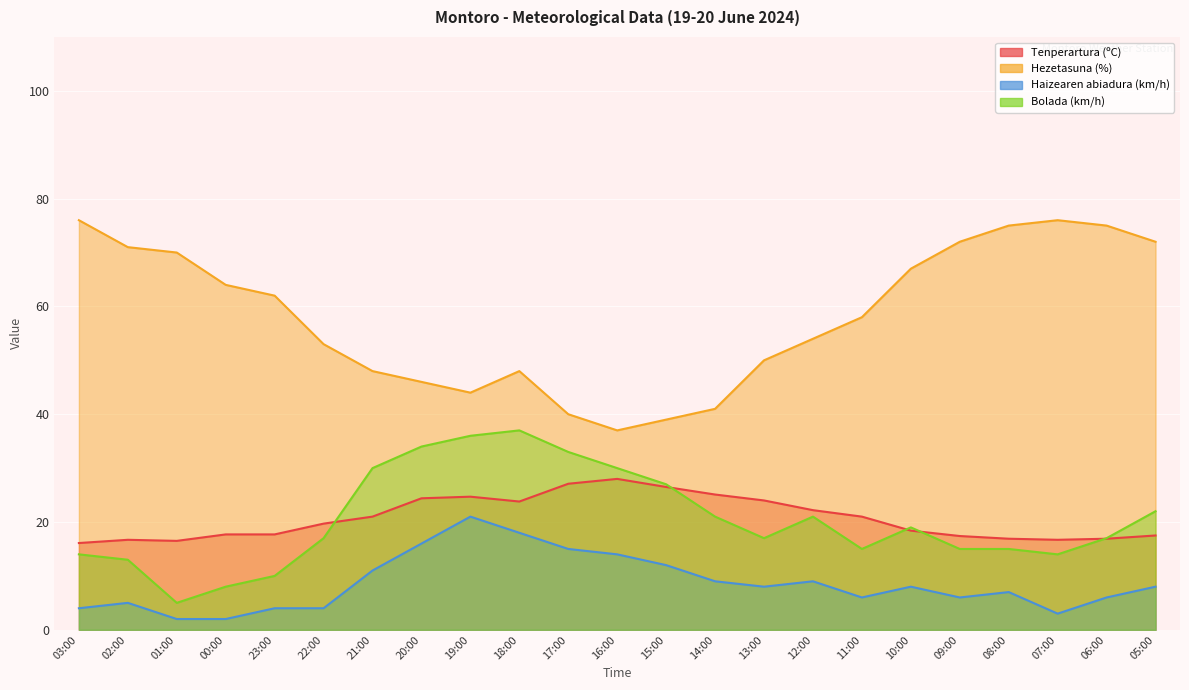

What is the sum of the Tenperartura (ºC) values at 13:00 and 18:00?

47.8